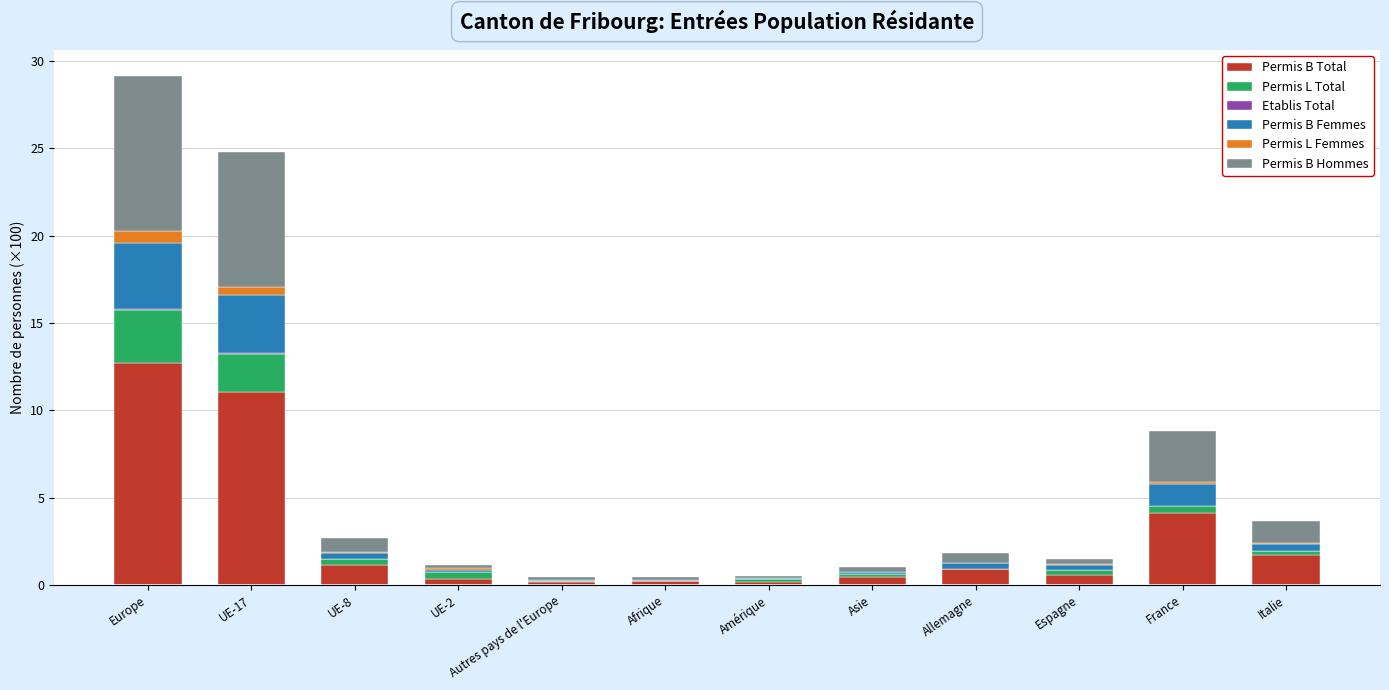

What is the total value across all series at UE-8?

2.7